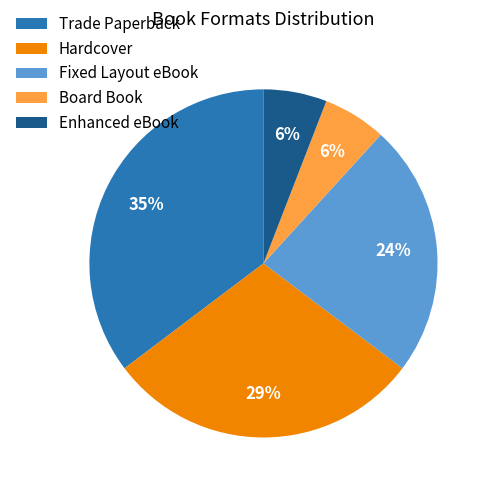

Count the number of slices in the pie.

5